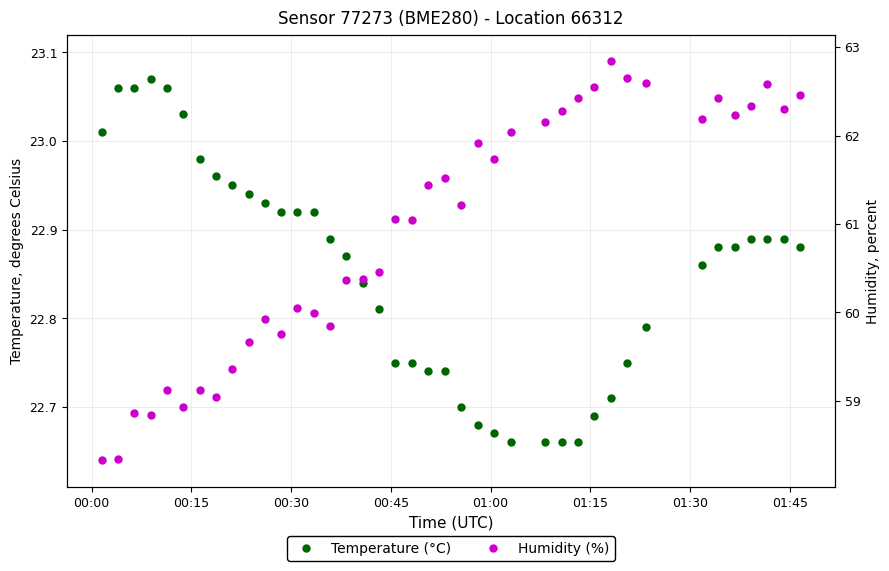

What is the maximum value for Humidity (%)?

62.8